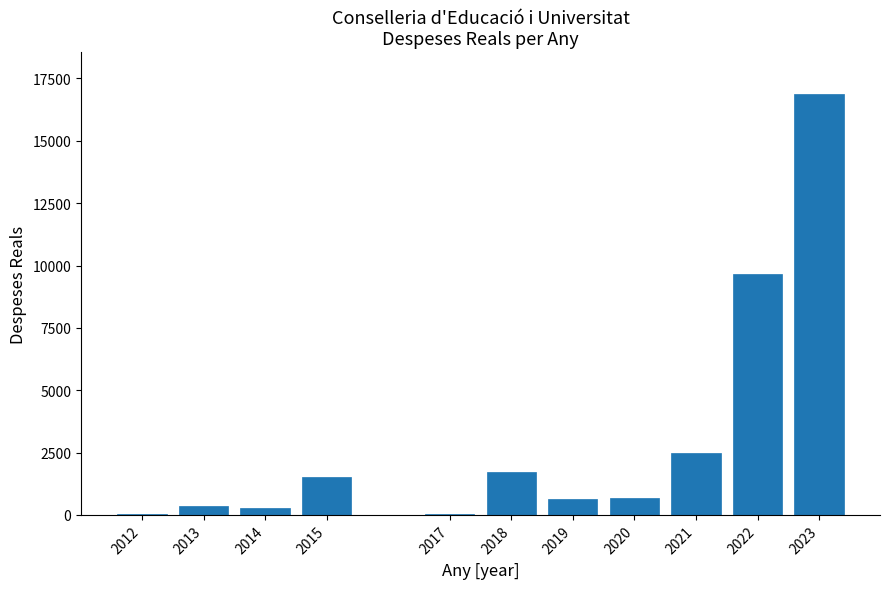

At which label is the value closest to 8456?

2022